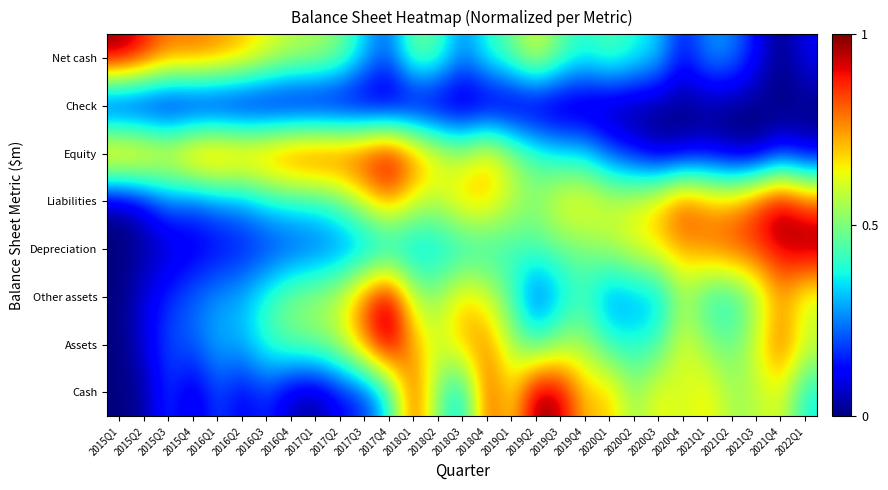

At 2019Q4, list the series in order from smallest to largest.

Check, Equity, Net cash, Other assets, Depreciation, Assets, Liabilities, Cash